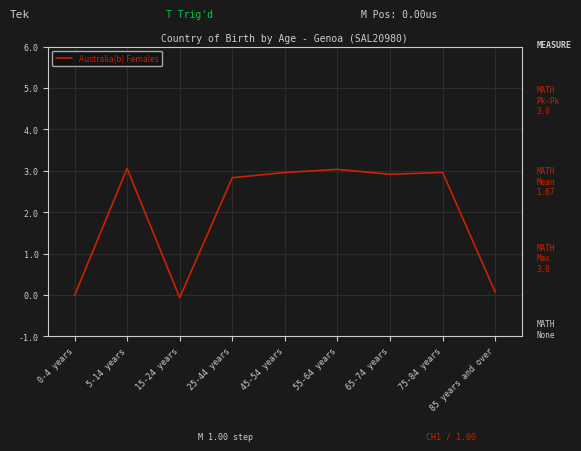

What position from the left is 45-54 years?

5